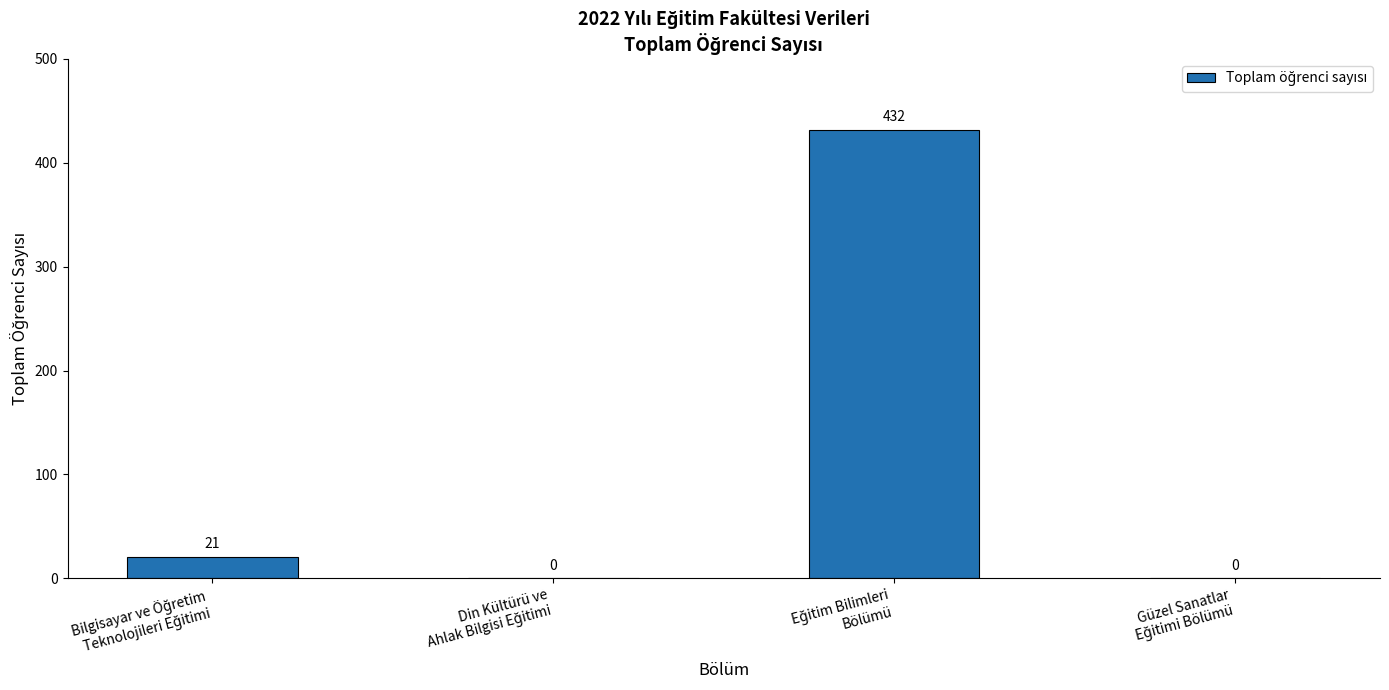

What is the greatest value displayed?

432